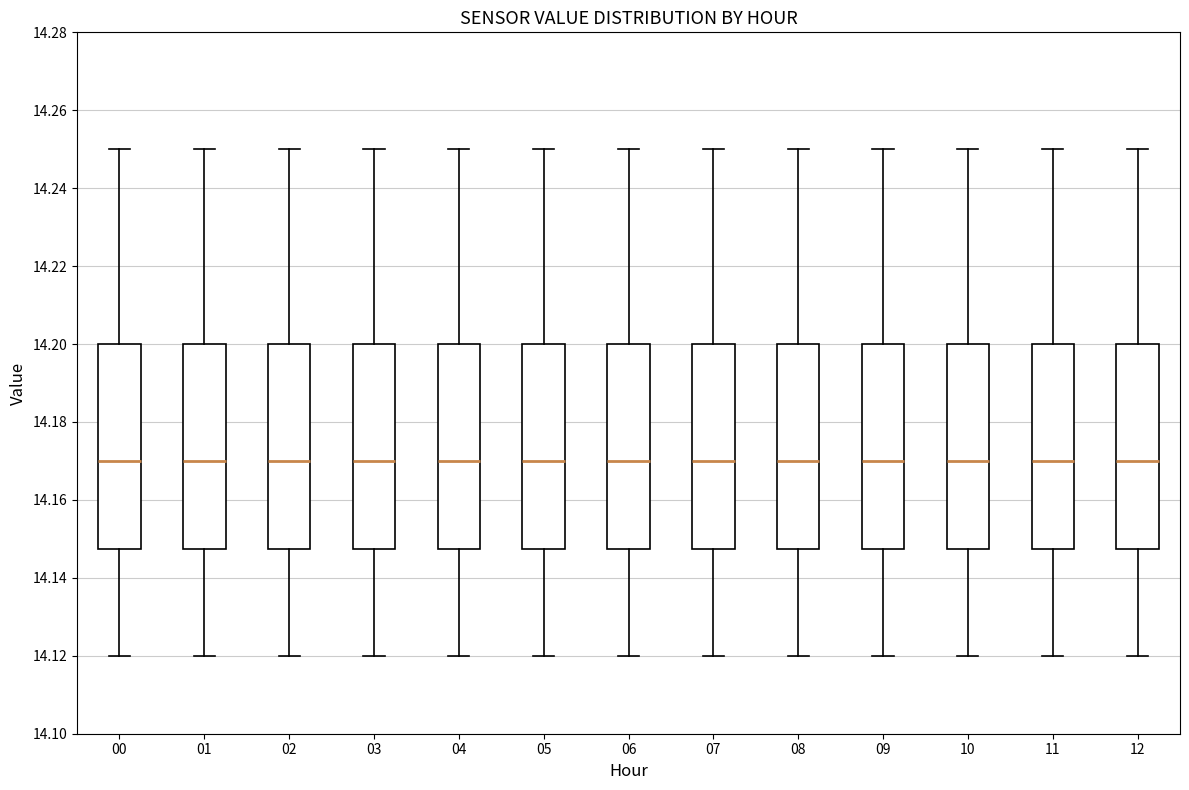

Reading left to right, read every box against the y-axis: the position of its median line, the range the box covers, and the ends of its whiskers. The values are not printed on the chart, so give them approximately, as read against the axis.

00: median 14.170, box 14.148 to 14.200, whiskers 14.120 to 14.250
01: median 14.170, box 14.148 to 14.200, whiskers 14.120 to 14.250
02: median 14.170, box 14.148 to 14.200, whiskers 14.120 to 14.250
03: median 14.170, box 14.148 to 14.200, whiskers 14.120 to 14.250
04: median 14.170, box 14.148 to 14.200, whiskers 14.120 to 14.250
05: median 14.170, box 14.148 to 14.200, whiskers 14.120 to 14.250
06: median 14.170, box 14.148 to 14.200, whiskers 14.120 to 14.250
07: median 14.170, box 14.148 to 14.200, whiskers 14.120 to 14.250
08: median 14.170, box 14.148 to 14.200, whiskers 14.120 to 14.250
09: median 14.170, box 14.148 to 14.200, whiskers 14.120 to 14.250
10: median 14.170, box 14.148 to 14.200, whiskers 14.120 to 14.250
11: median 14.170, box 14.148 to 14.200, whiskers 14.120 to 14.250
12: median 14.170, box 14.148 to 14.200, whiskers 14.120 to 14.250